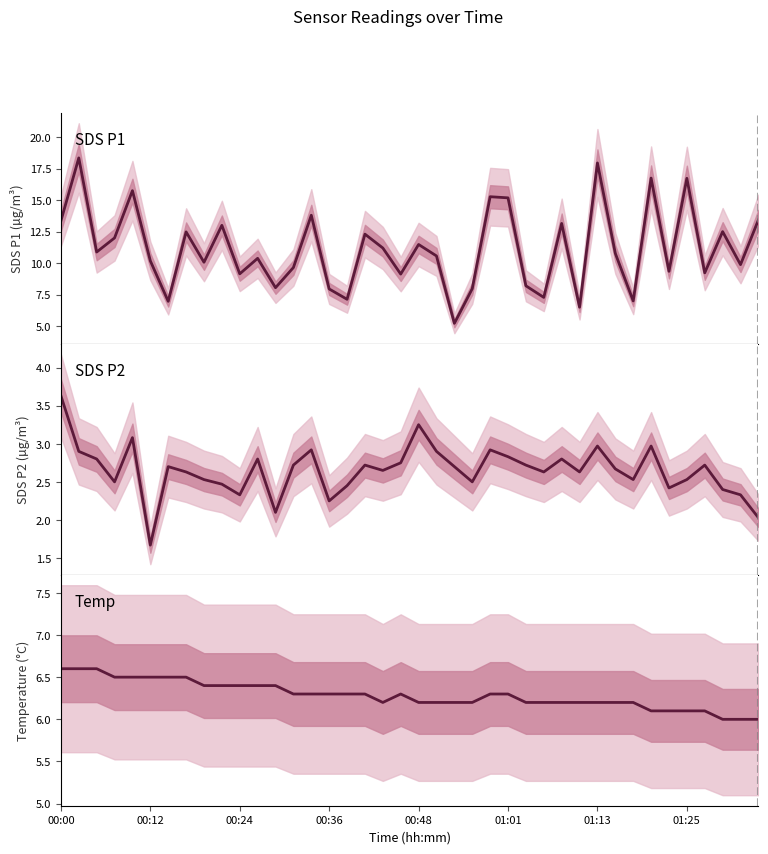

Is it true that Temp equals 6.3 at 19?

True